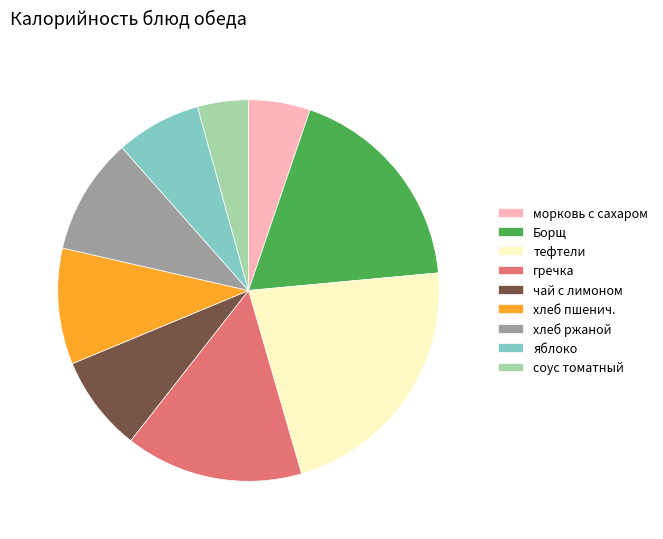

Which slice is the largest?

тефтели